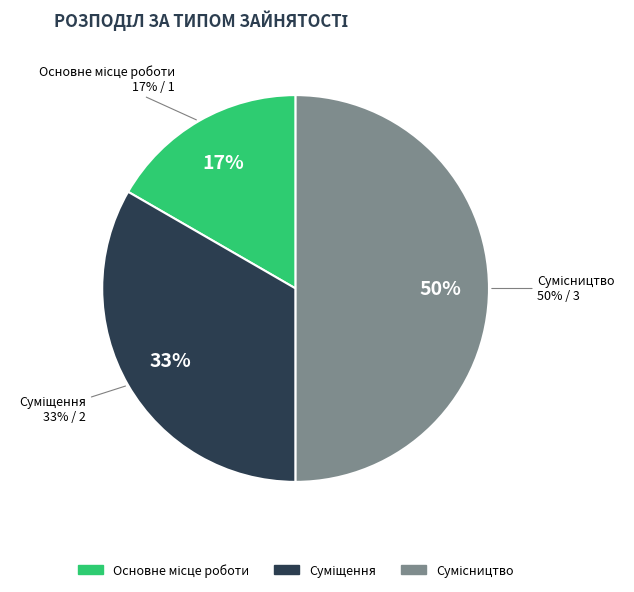

The Суміщення slice represents 33% of the pie. True or false?

True